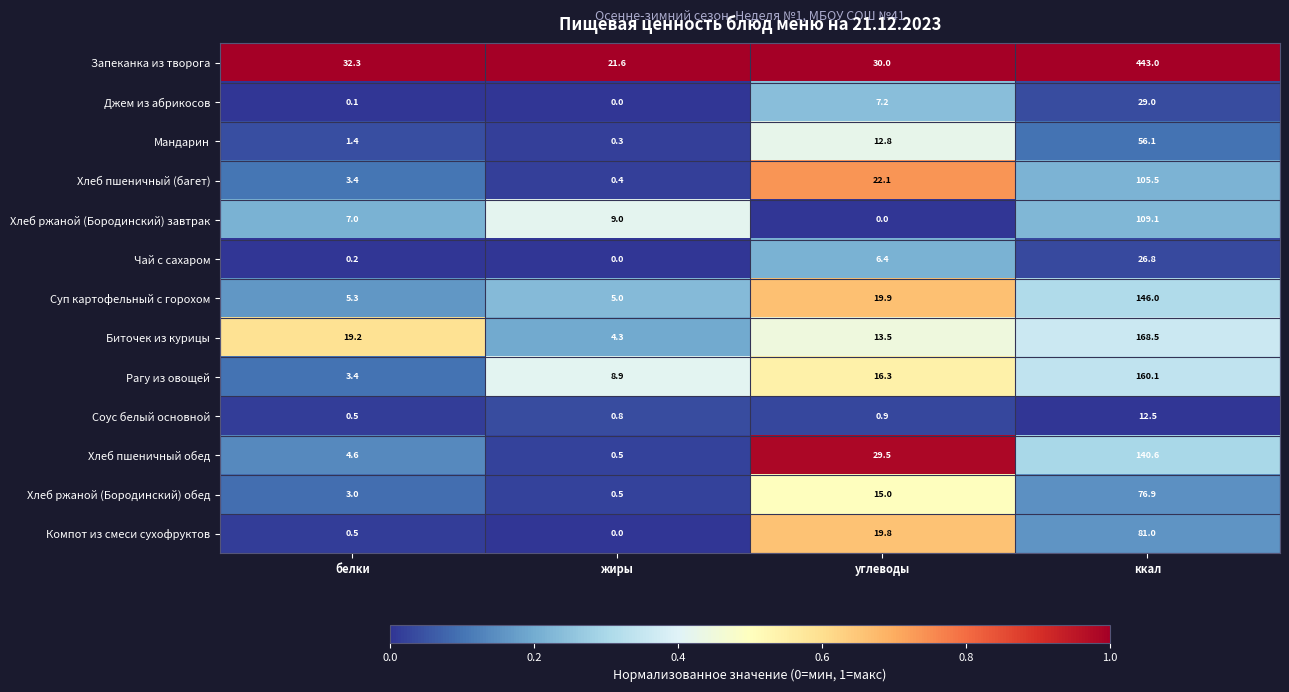

List the series in order of their peak value, highest first.

Запеканка из творога, Биточек из курицы, Рагу из овощей, Суп картофельный с горохом, Хлеб пшеничный обед, Хлеб ржаной (Бородинский) завтрак, Хлеб пшеничный (багет), Компот из смеси сухофруктов, Хлеб ржаной (Бородинский) обед, Мандарин, Джем из абрикосов, Чай с сахаром, Соус белый основной